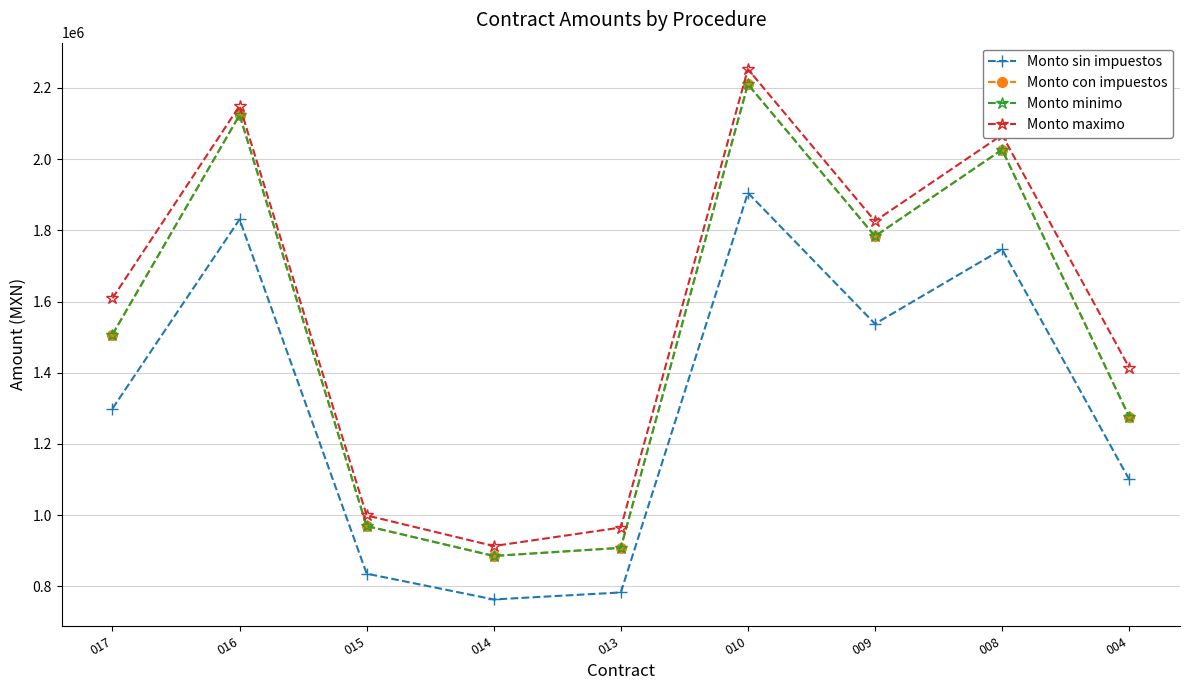

What is the value of the Monto con impuestos point at the 2nd from the left?

2123672.3